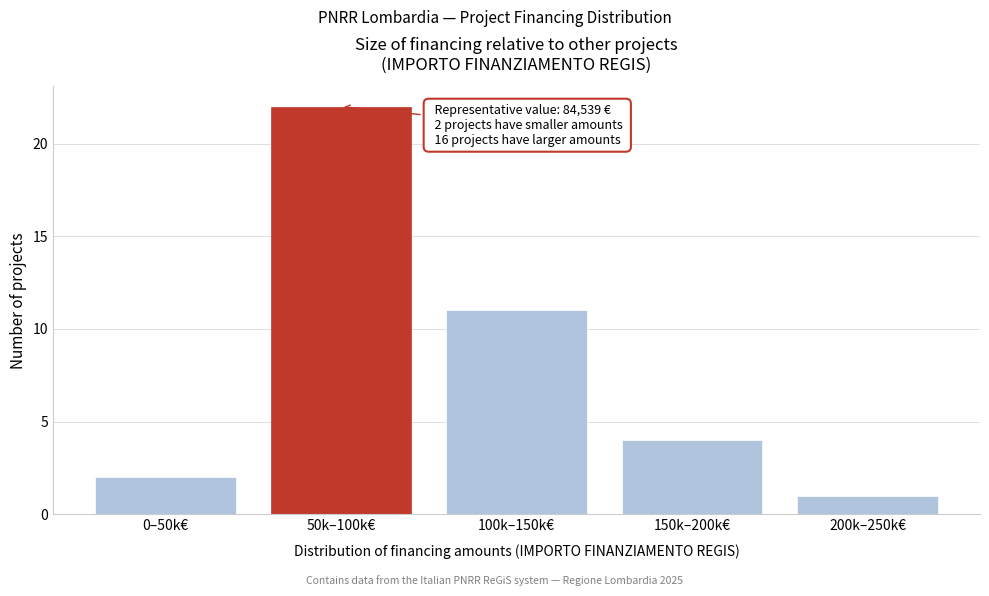

Reading left to right, extract all data points from this chart.

2	22	11	4	1